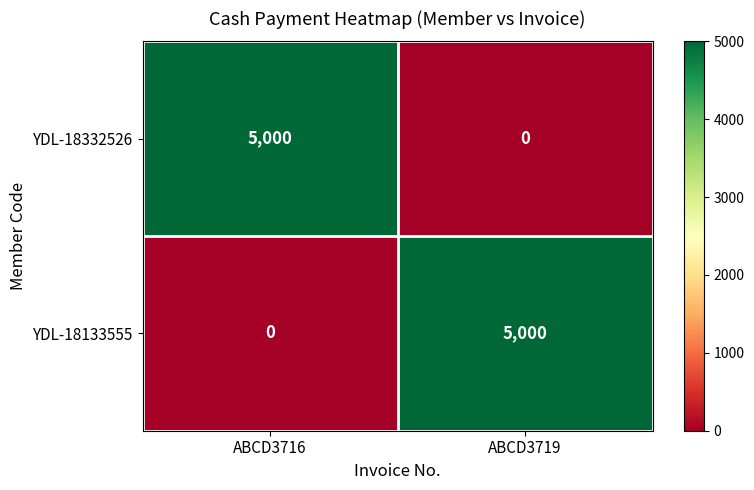

How many data points in YDL-18332526 are less than 5000?

1